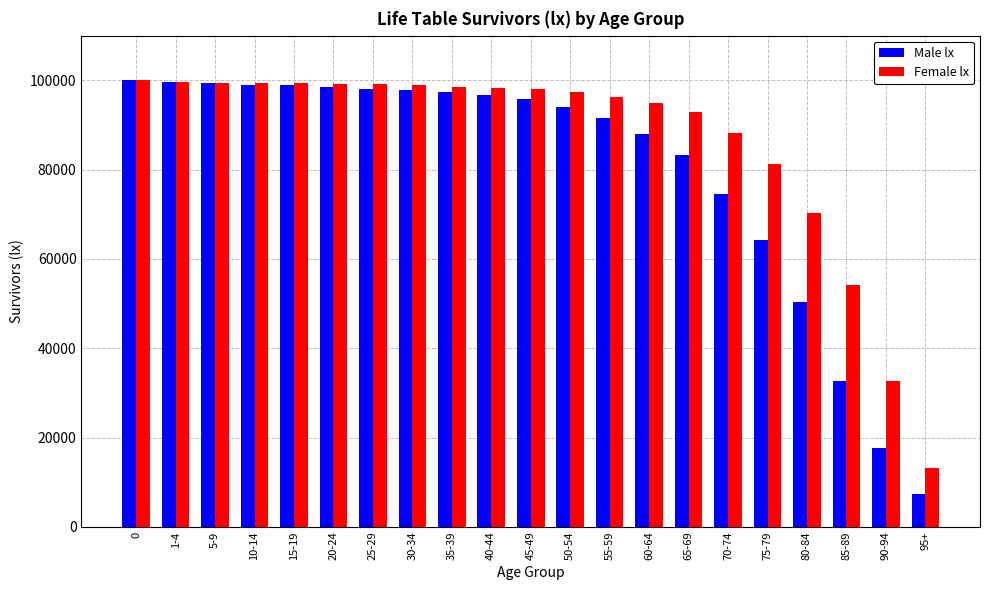

What is the label of the 21st bar from the left?

95+